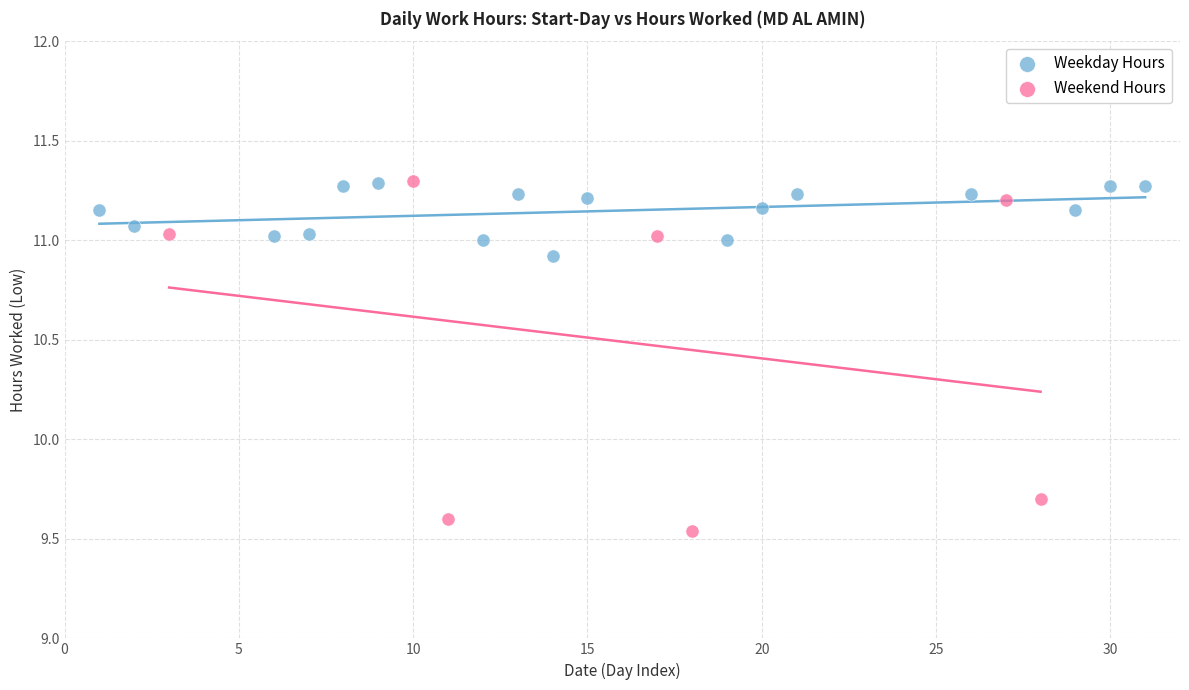

Which series has the widest spread of Y values?

Weekend Hours